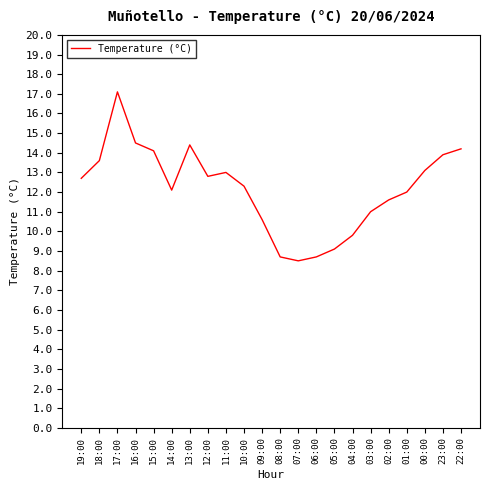

Which category has the lowest value across all series?

07:00